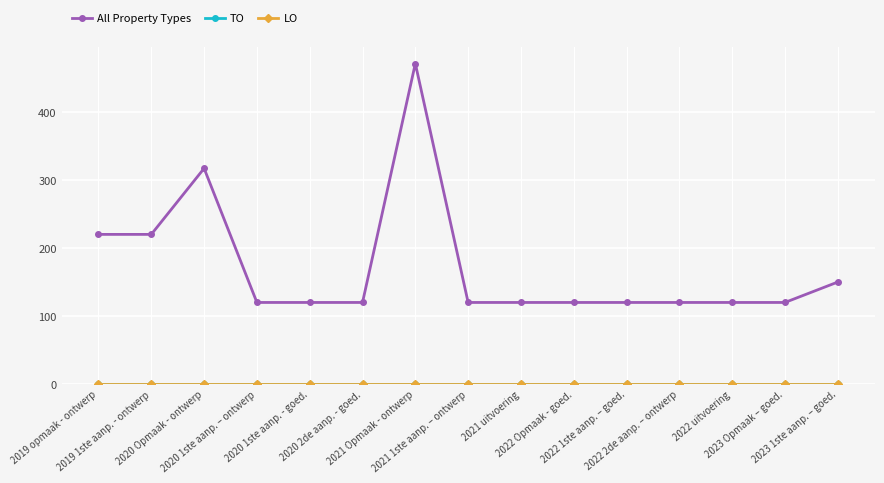

At which category does the chart reach its minimum across all series?

2019 opmaak - ontwerp